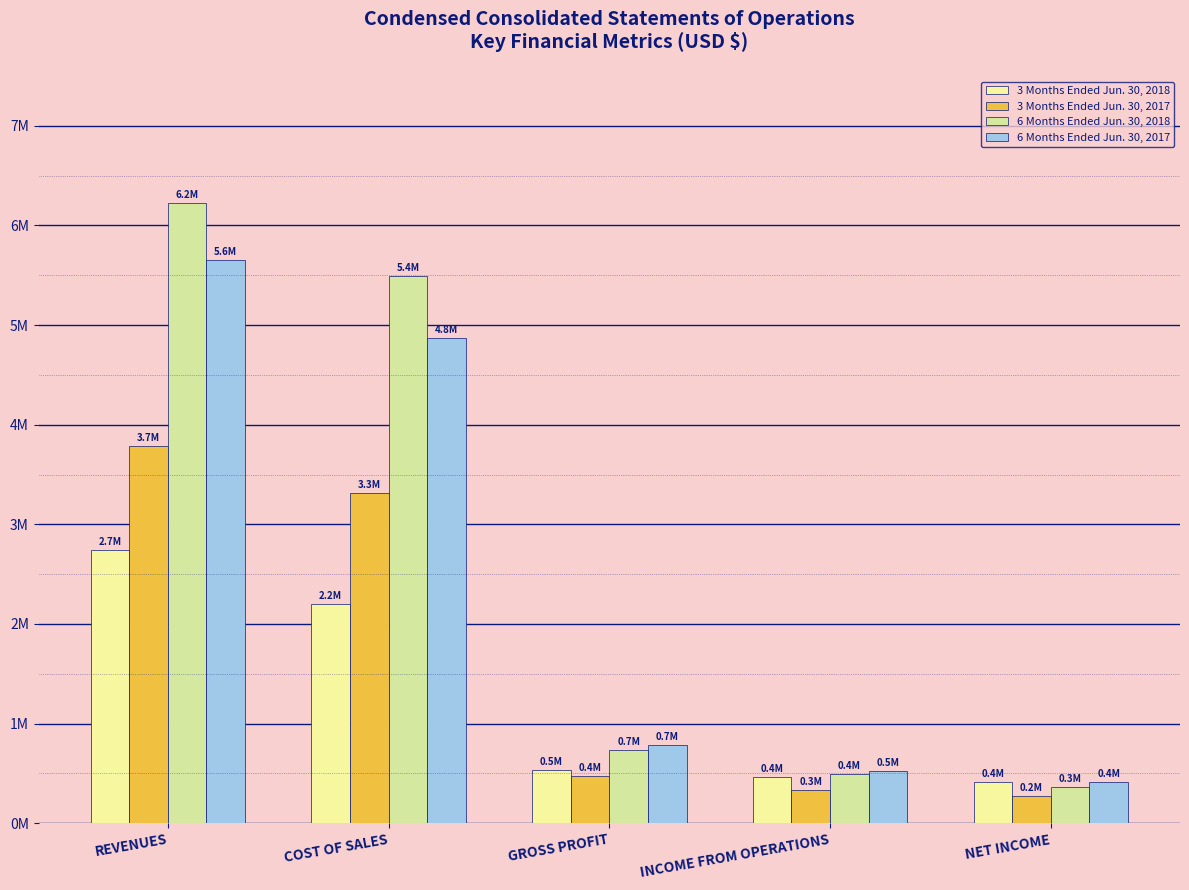

Reading left to right, transcribe all the data shown in this chart.

3 Months Ended Jun. 30, 2018: 2738240	2204287	533953	465823	409661
3 Months Ended Jun. 30, 2017: 3783543	3310061	473482	329252	271209
6 Months Ended Jun. 30, 2018: 6226427	5491748	734679	490128	366246
6 Months Ended Jun. 30, 2017: 5656859	4871571	785288	528673	412378